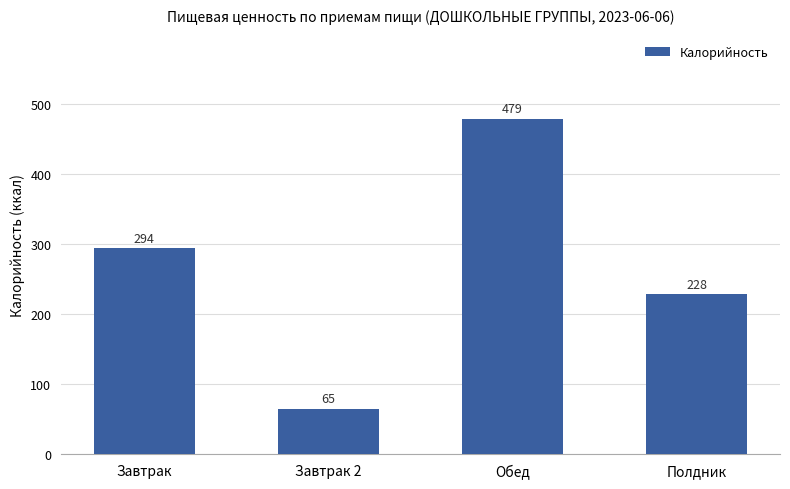

How many bars are there in total?

4